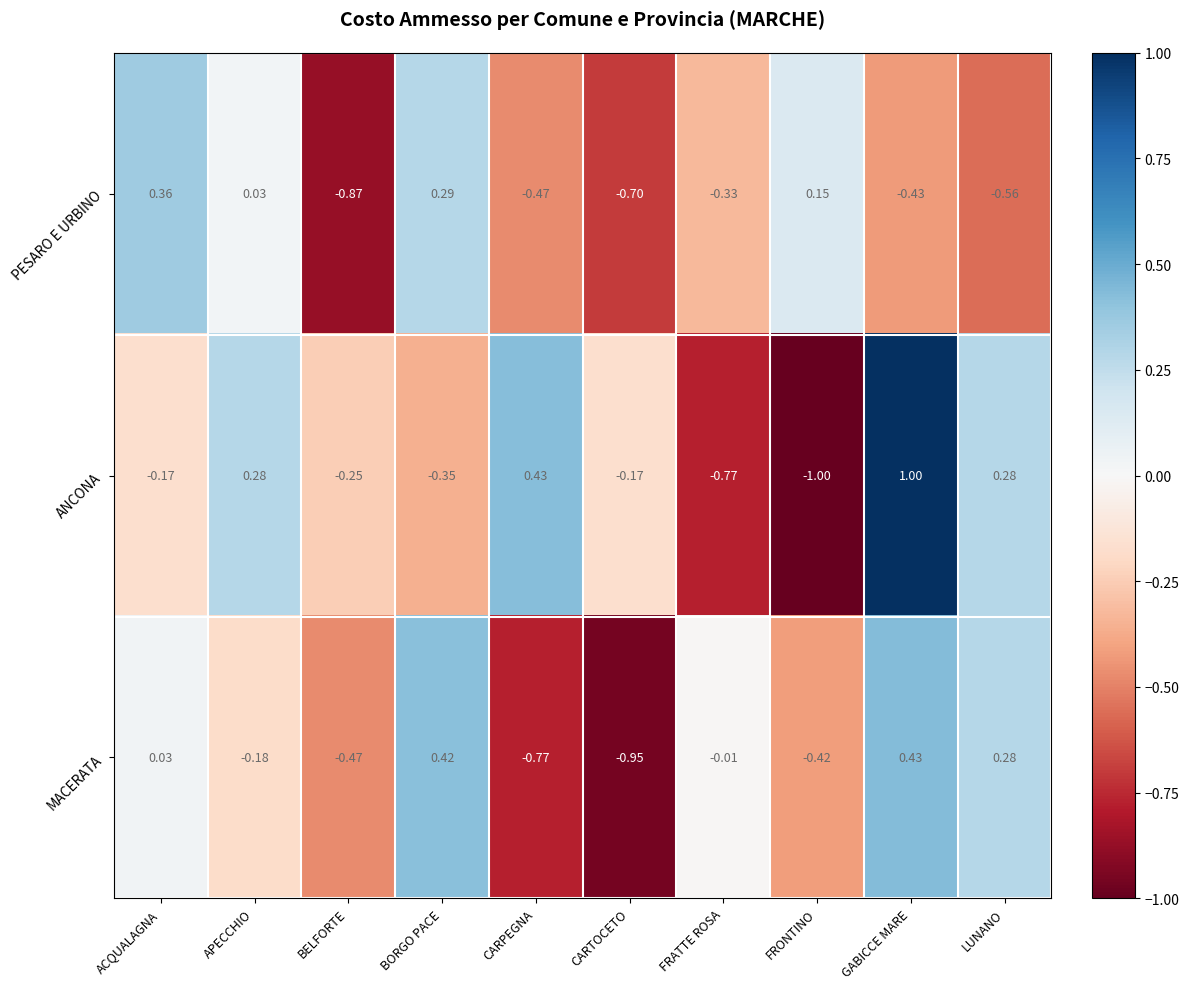

At which label does MACERATA first exceed 0?

ACQUALAGNA